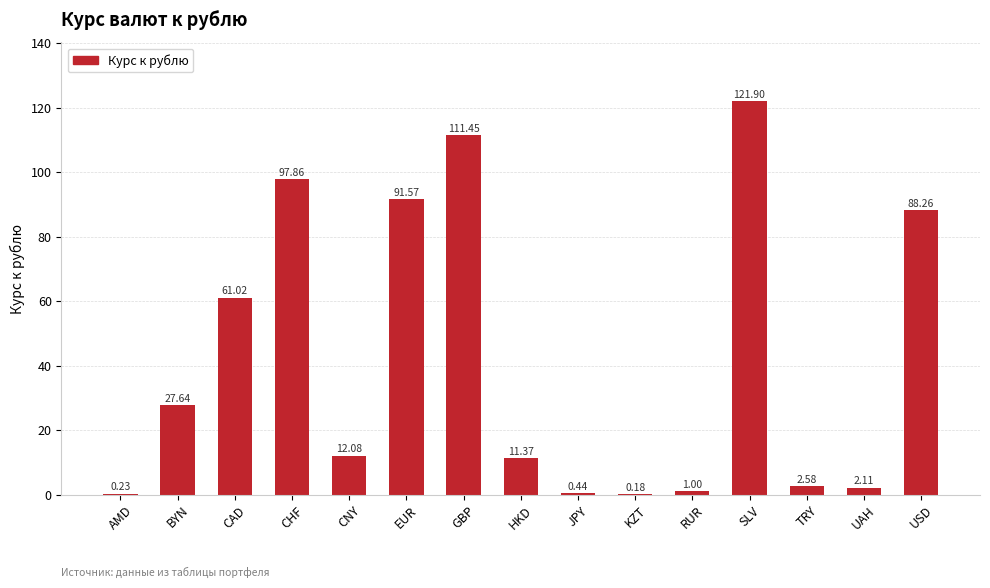

Which has a higher value, USD or RUR?

USD